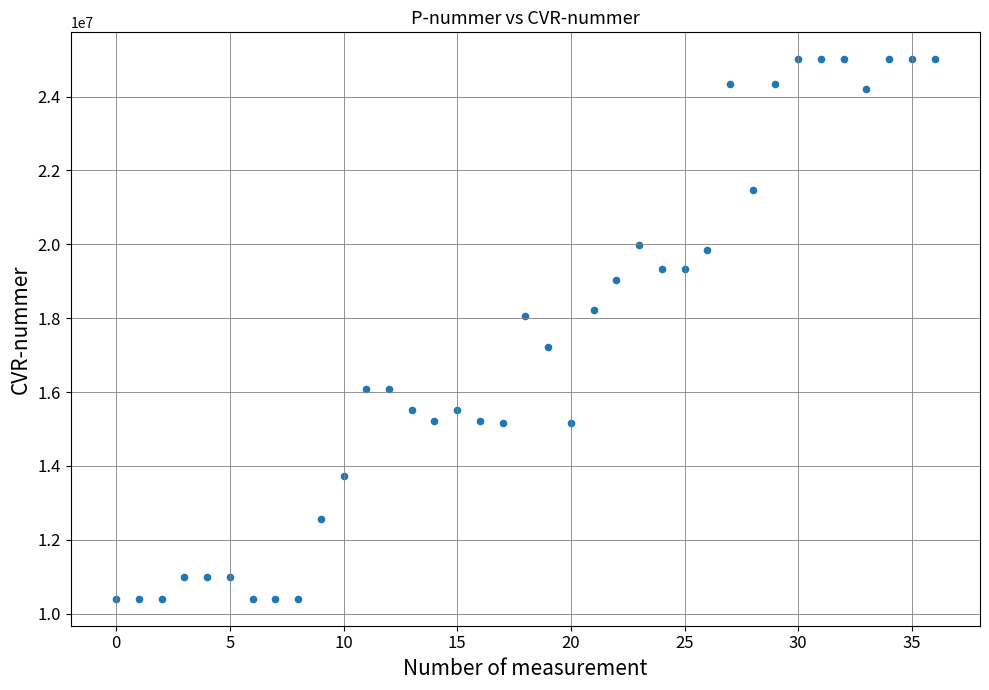

What is the range of Y values (max minus min)?

14605255